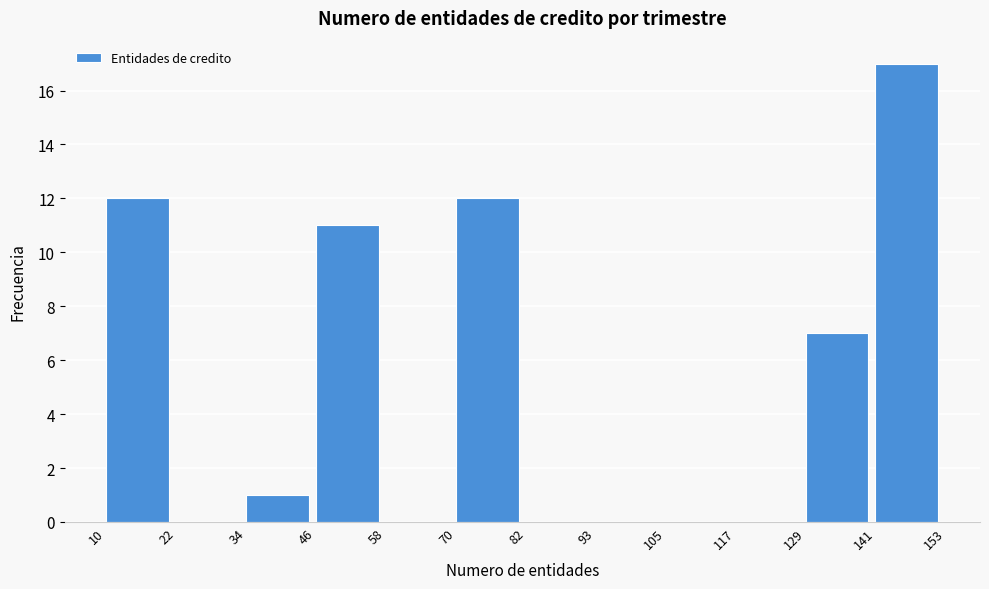

Over which range of the x-axis is the bar tallest?

141 to 153